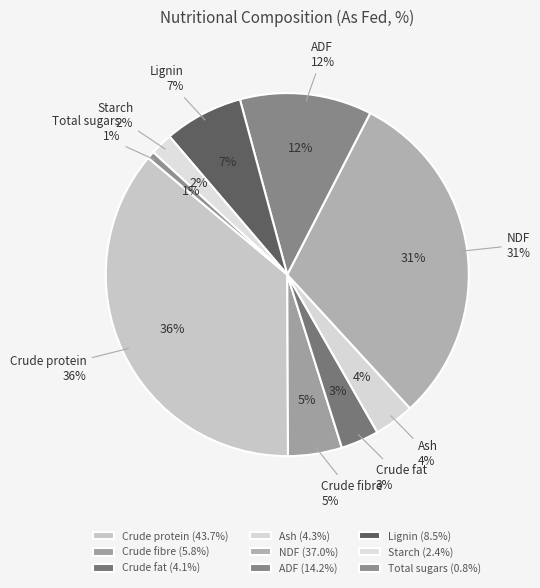

Rank the categories by value from lowest to highest.

Total sugars, Starch, Crude fat, Ash, Crude fibre, Lignin, ADF, NDF, Crude protein